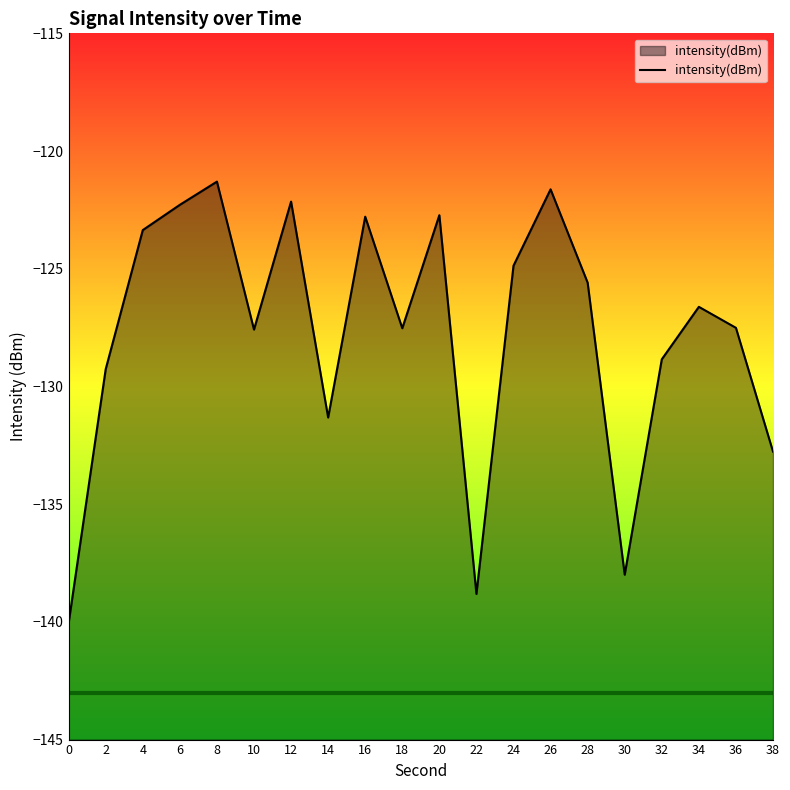

Is it true that the value at 24 is -36.9?

False